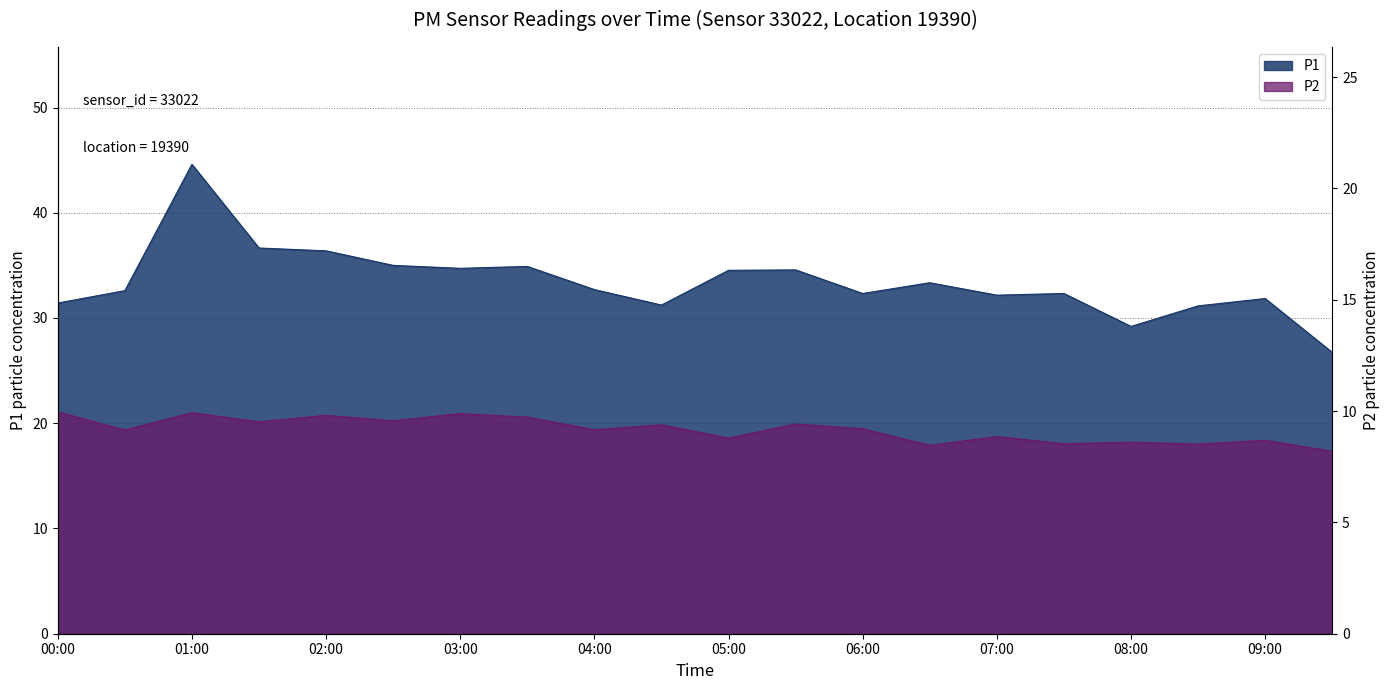

Reading right to left, what are all the values shown in this chart?

P1: 26.7	31.9	31.1	29.2	32.3	32.2	33.4	32.3	34.6	34.5	31.2	32.7	34.9	34.7	35.0	36.4	36.6	44.6	32.6	31.4
P2: 17.3	18.4	18.0	18.2	18.1	18.7	17.9	19.5	19.9	18.6	19.9	19.4	20.6	20.9	20.2	20.8	20.1	21.0	19.4	21.1